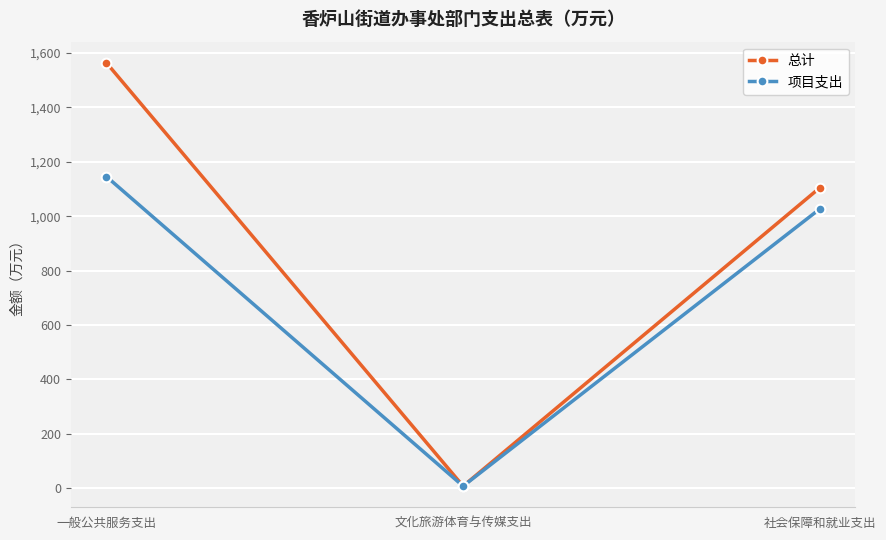

What is the label of the 1st point from the left?

一般公共服务支出